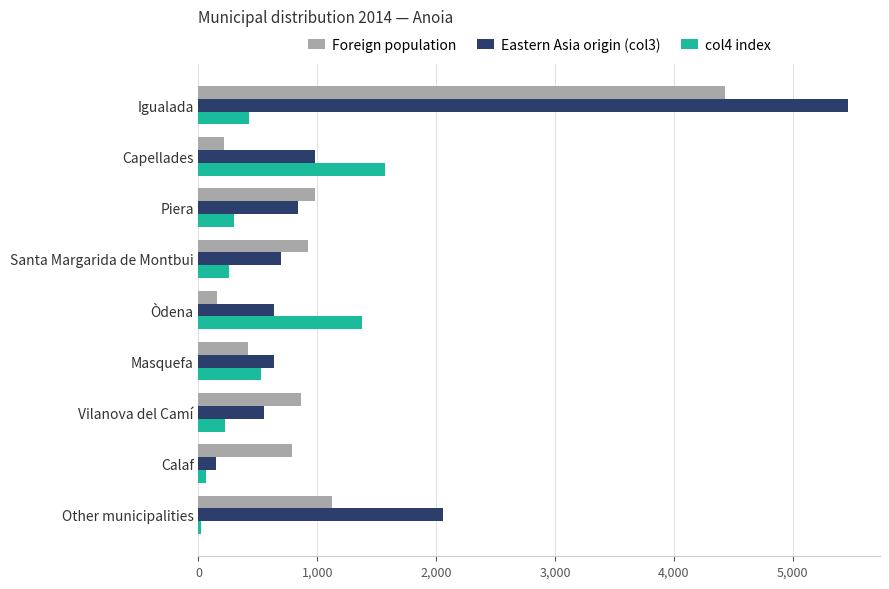

Between Capellades and Vilanova del Camí, which series saw the biggest shift?

col4 index